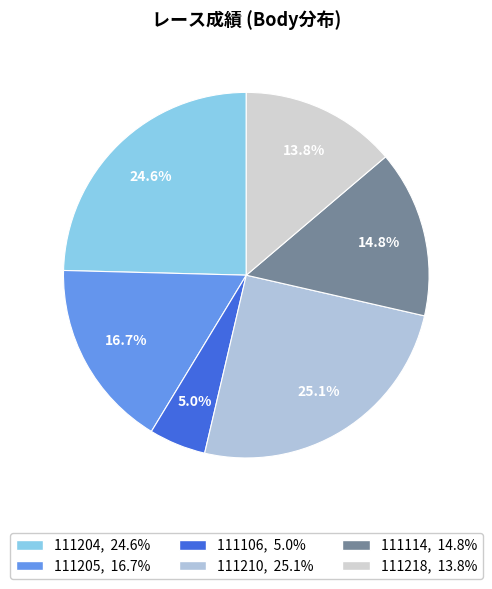

The 111205 slice represents 17% of the pie. True or false?

True